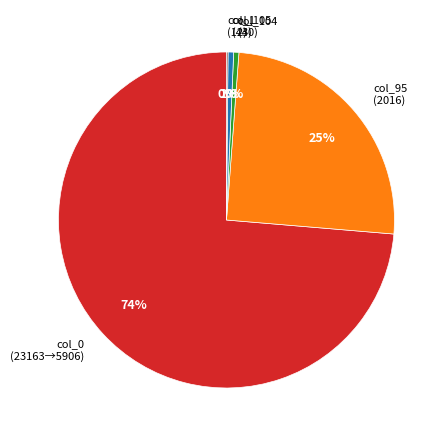

Which category has the biggest portion of the pie?

col_0 (23163→5906)